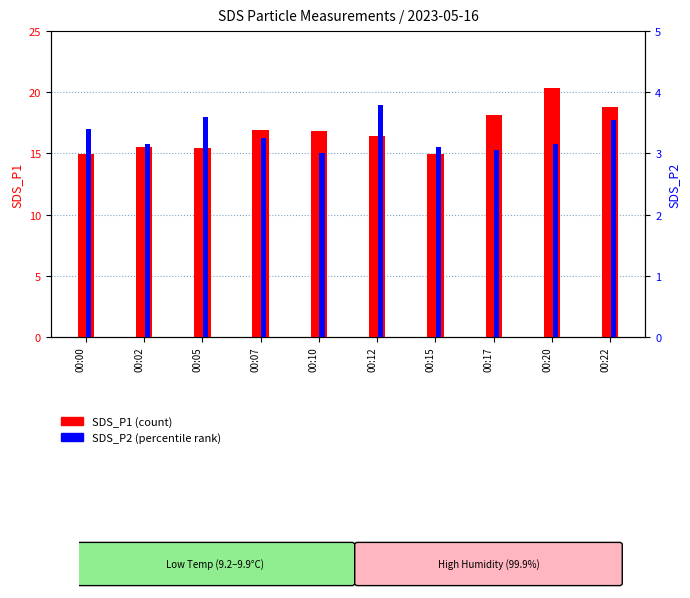

Reading left to right, transcribe all the data shown in this chart.

SDS_P1: 15.0	15.6	15.4	16.9	16.8	16.4	14.9	18.1	20.4	18.8
SDS_P2: 3.4	3.1	3.6	3.2	3.0	3.8	3.1	3.0	3.1	3.5